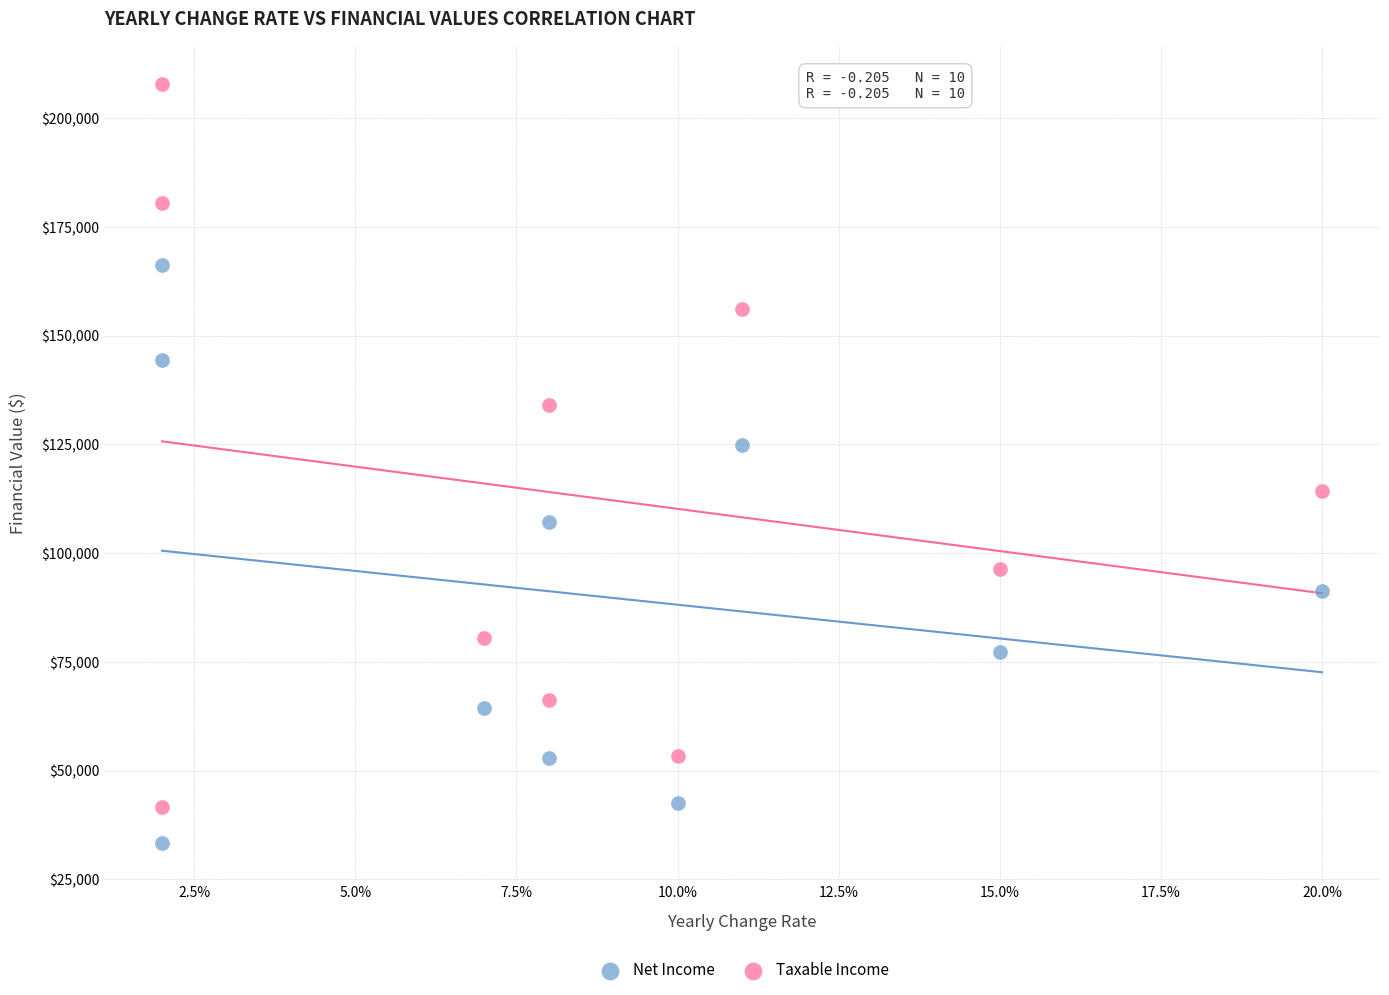

Which series reaches the maximum Y coordinate?

Taxable Income